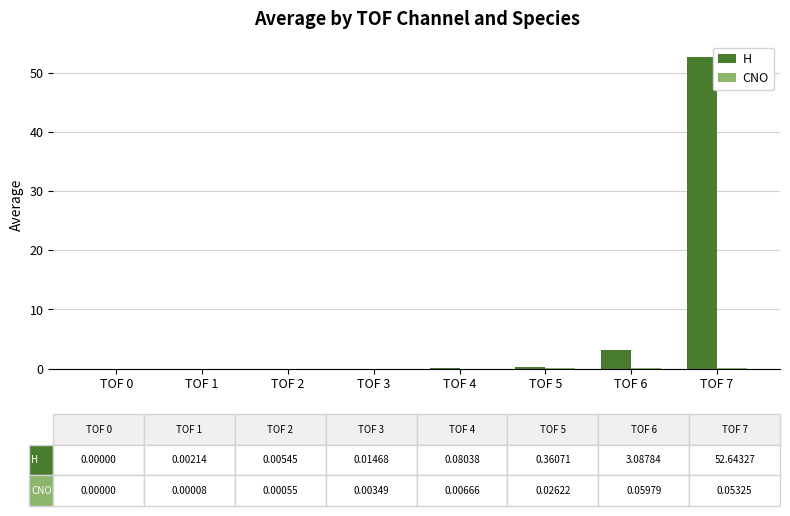

Which series has the largest total across all categories?

H